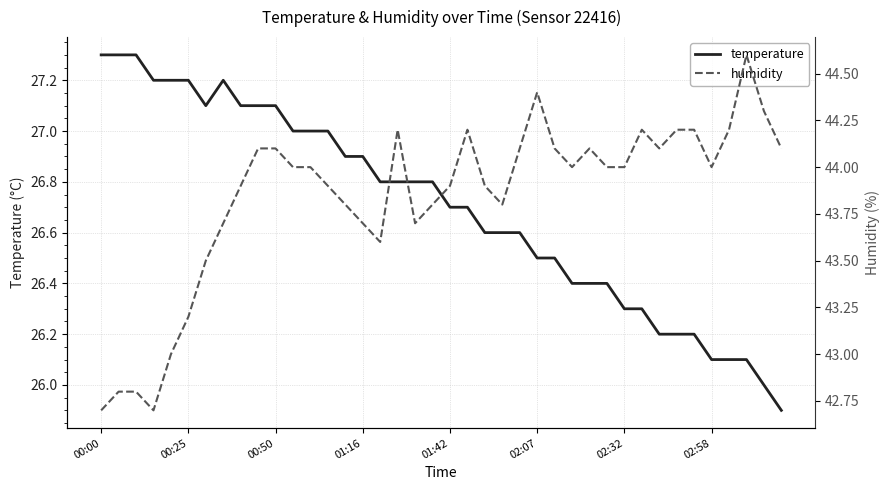

True or false: humidity has more than 0 points higher than both neighbors.

True